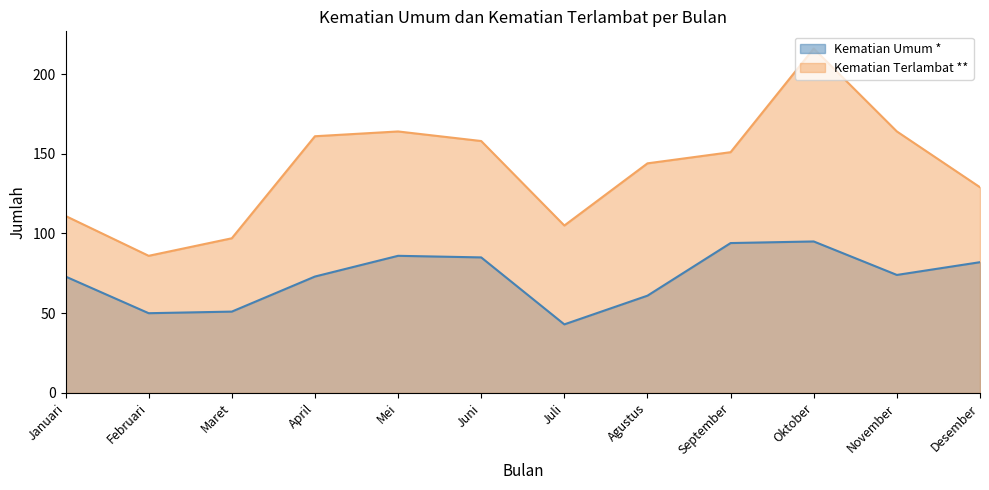

What is the minimum value shown in the chart?

43